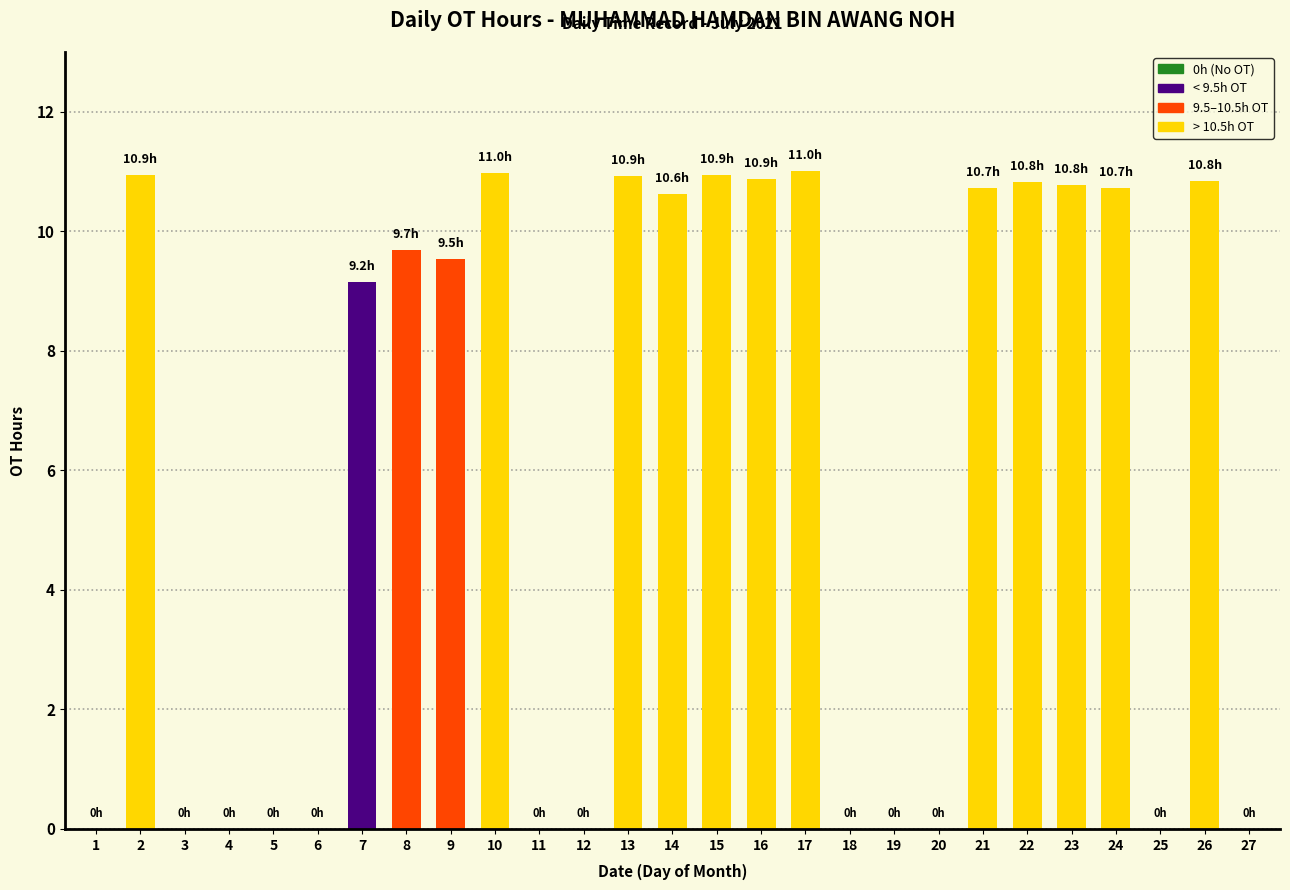

What is the sum of all values?

158.6